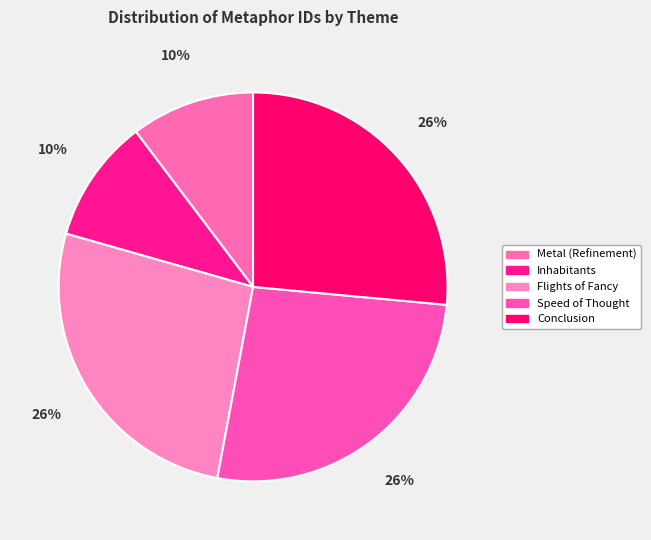

Count the number of slices in the pie.

5